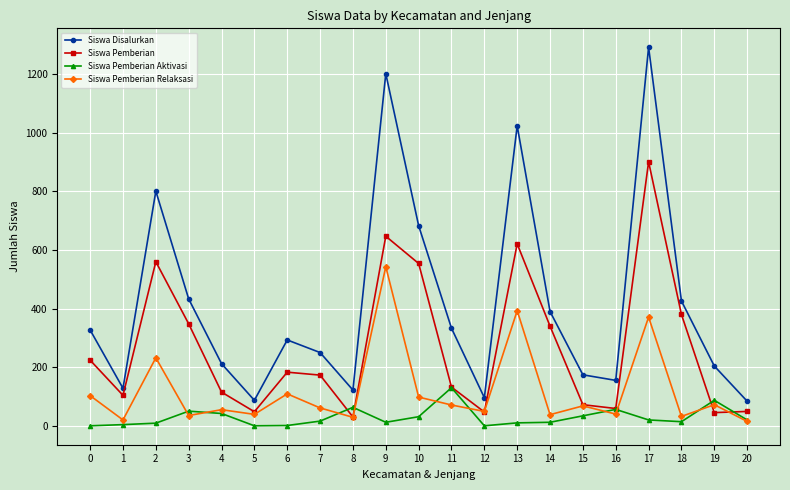

Which series has the largest range (max minus min)?

Siswa Disalurkan